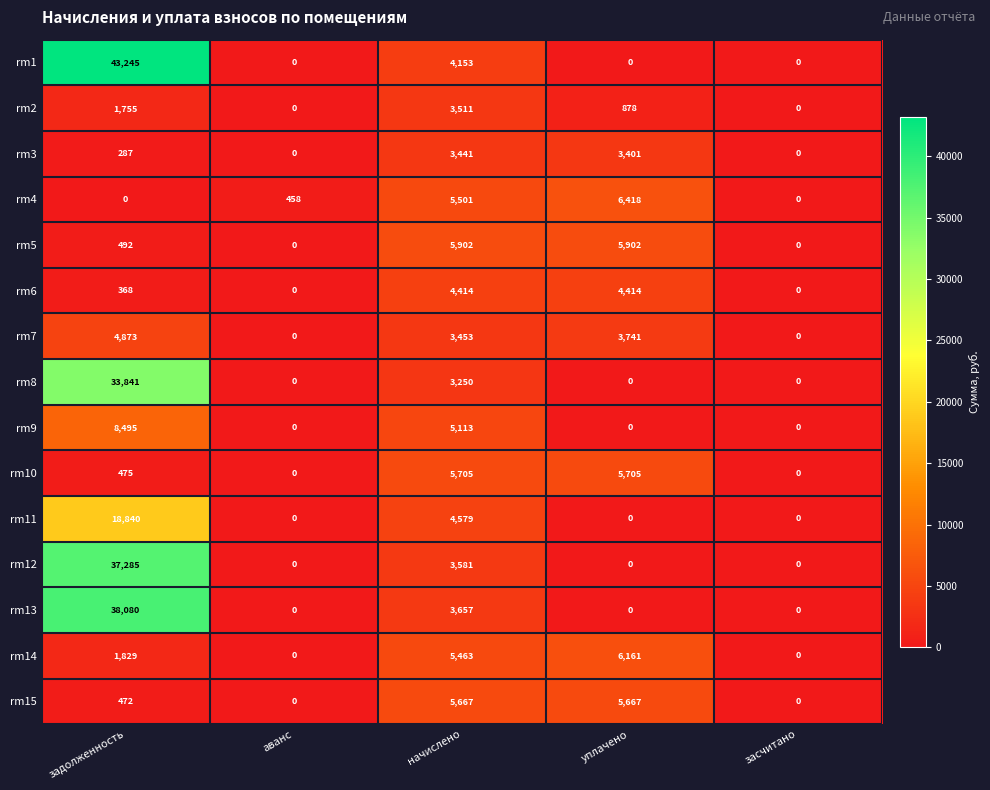

Is it true that rm1 equals 19280 at задолженность?

False